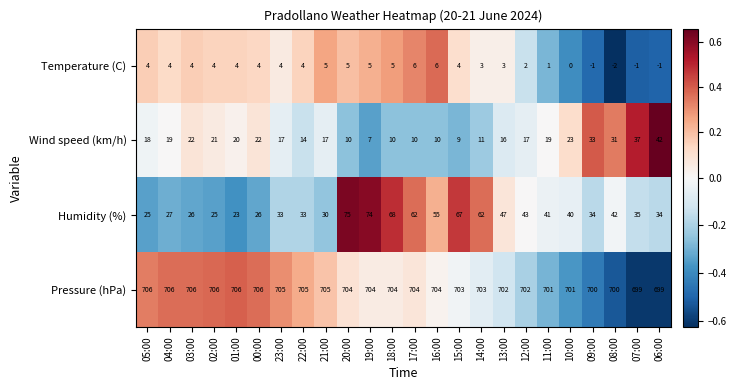

At which category is the sum across all series the highest?

20:00